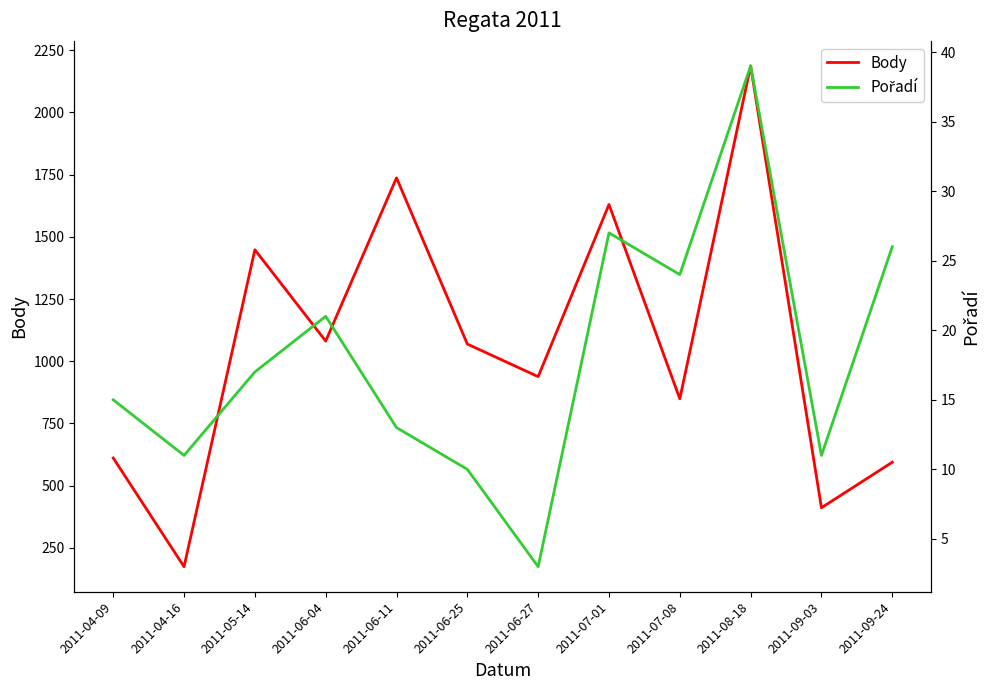

List the series in order of their overall mean, lowest first.

Pořadí, Body